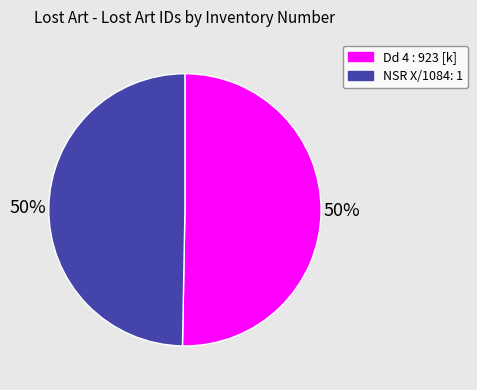

To the nearest percent, what portion does NSR X/1084: 1 represent?

50%